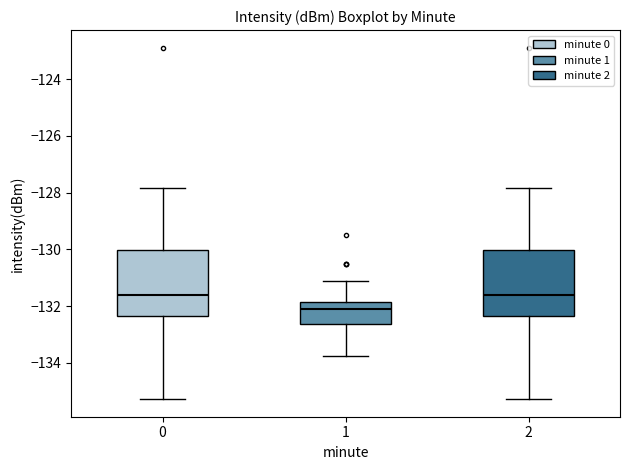

Reading left to right, read every box against the y-axis: the position of its median line, the range the box covers, and the ends of its whiskers. The values are not printed on the chart, so give them approximately, as read against the axis.

0: median -131.6, box -132.4 to -130.0, whiskers -135.2 to -127.8
1: median -132.0, box -132.6 to -131.8, whiskers -133.8 to -131.2
2: median -131.6, box -132.4 to -130.0, whiskers -135.2 to -127.8